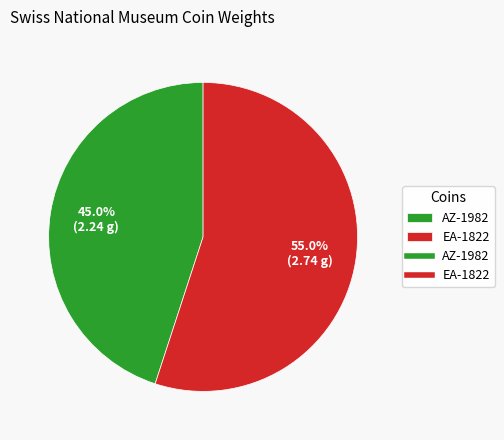

Is there any slice that represents more than half of the pie?

Yes